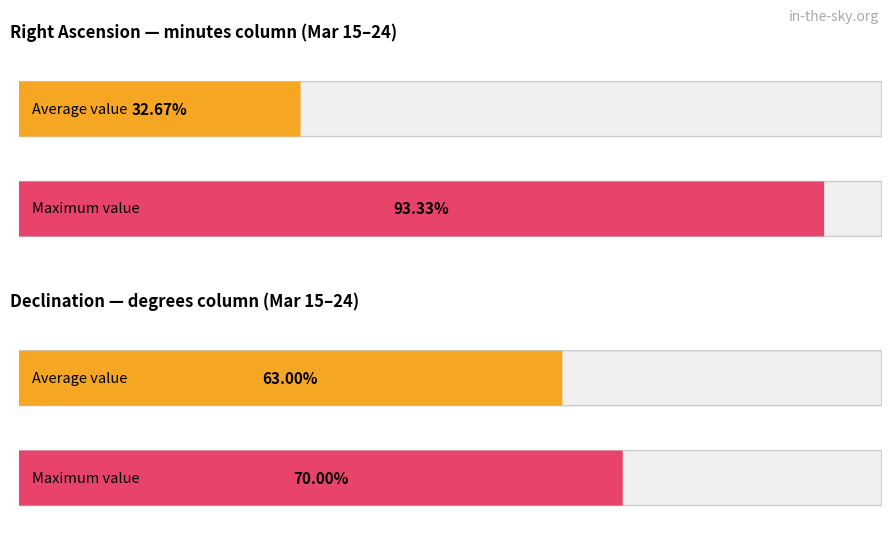

How many bars are there in each group?

2